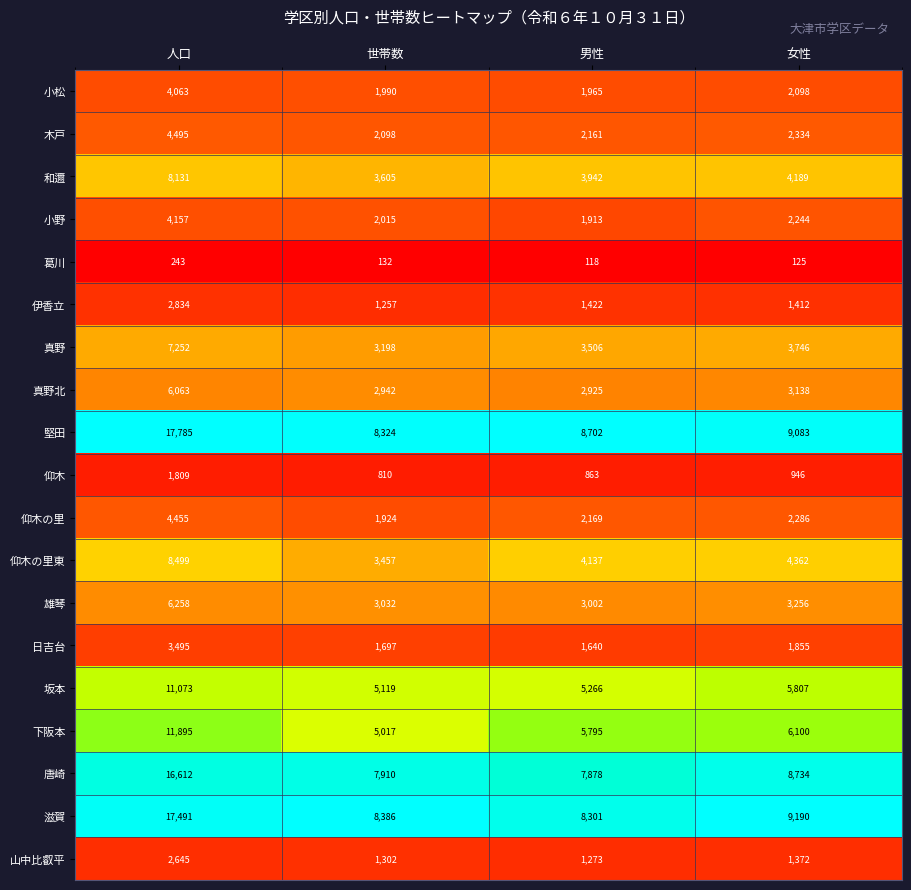

At 世帯数, list the series in order from largest to smallest.

滋賀, 堅田, 唐崎, 坂本, 下阪本, 和邇, 仰木の里東, 真野, 雄琴, 真野北, 木戸, 小野, 小松, 仰木の里, 日吉台, 山中比叡平, 伊香立, 仰木, 葛川